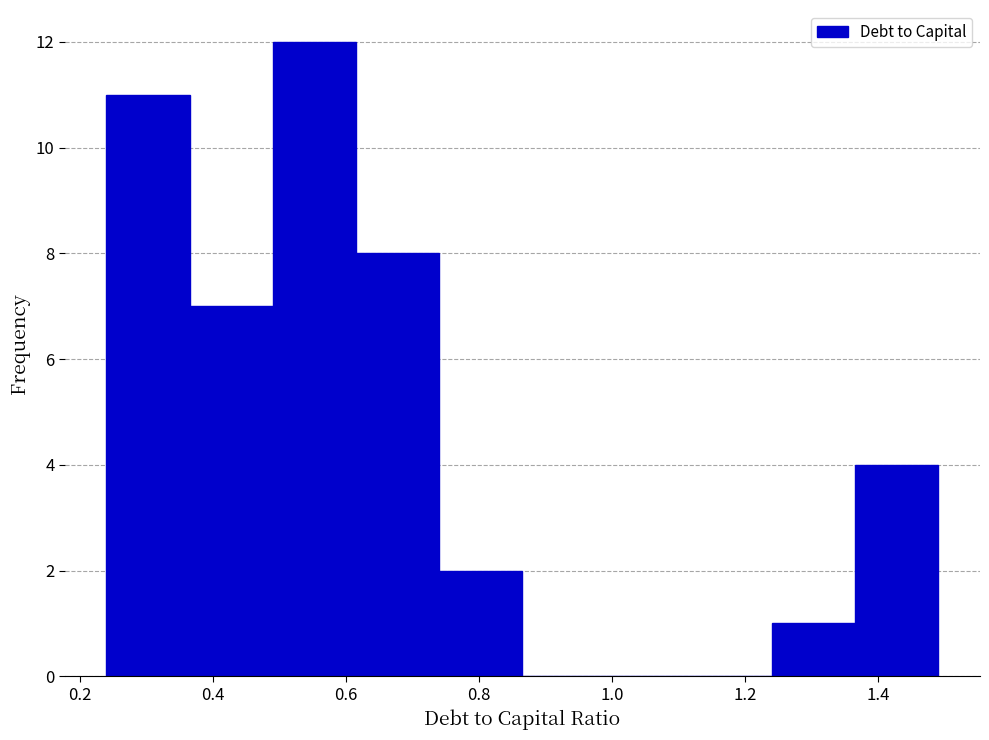

Reading left to right, list every bar in this chart as the range it spans on the x-axis followed by its height. Neither the bar edges nor the heights are printed on the chart, so give them approximately, as read against the axes.

0.240 to 0.365: 11
0.365 to 0.490: 7
0.490 to 0.615: 12
0.615 to 0.740: 8
0.740 to 0.865: 2
0.865 to 0.990: 0
0.990 to 1.115: 0
1.115 to 1.240: 0
1.240 to 1.365: 1
1.365 to 1.490: 4